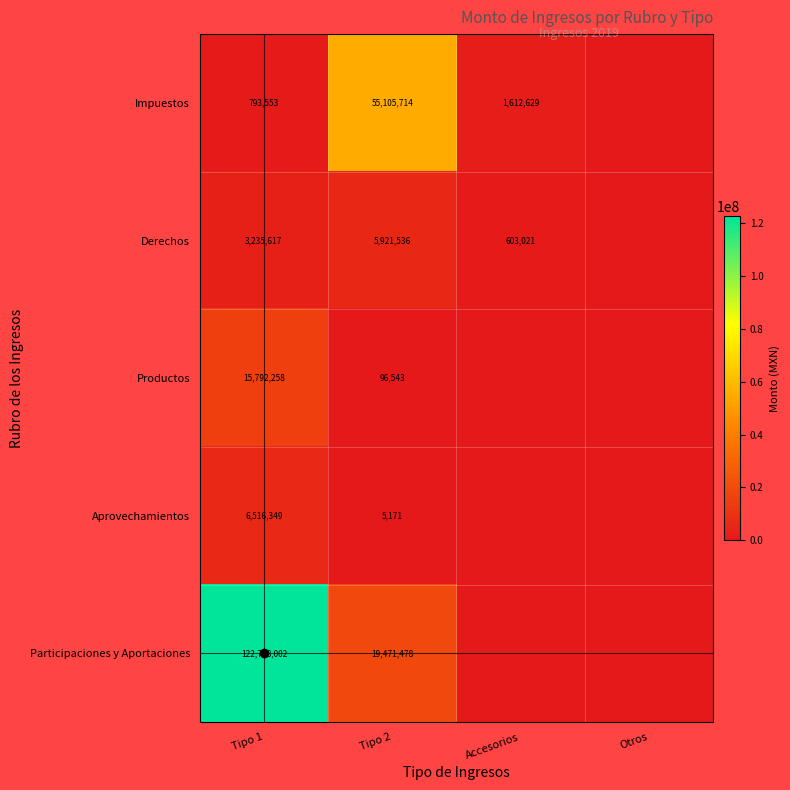

Is the value of Productos at Tipo 1 greater than the value of Participaciones y Aportaciones at Tipo 1?

No